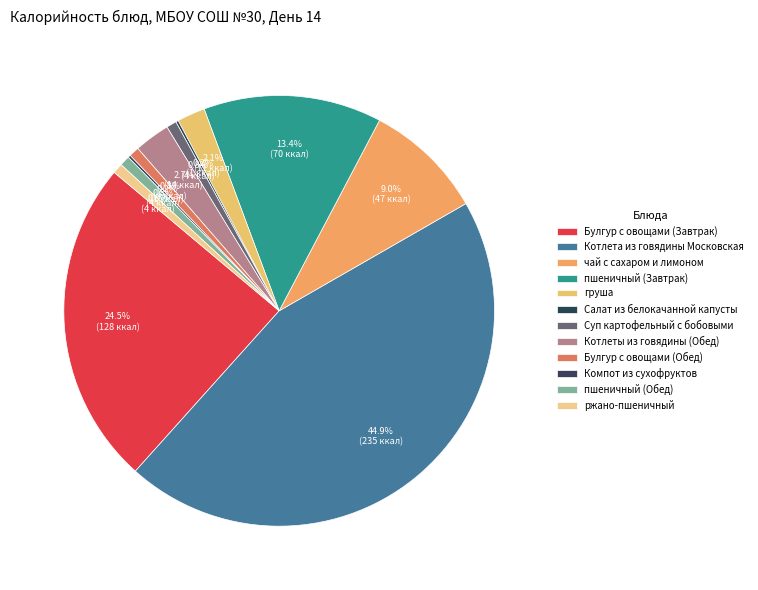

What percentage is the пшеничный (Завтрак) slice, to the nearest percent?

13%